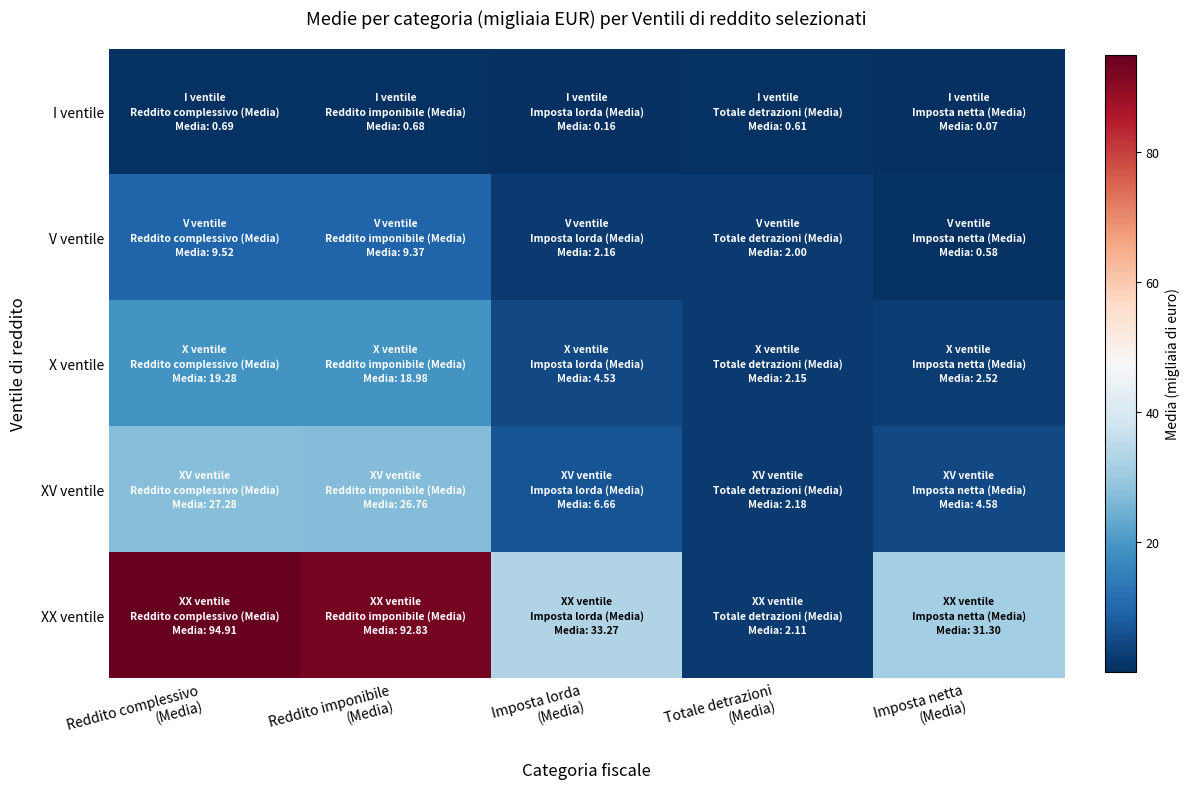

Which label corresponds to the smallest value in the chart?

Imposta netta
(Media)